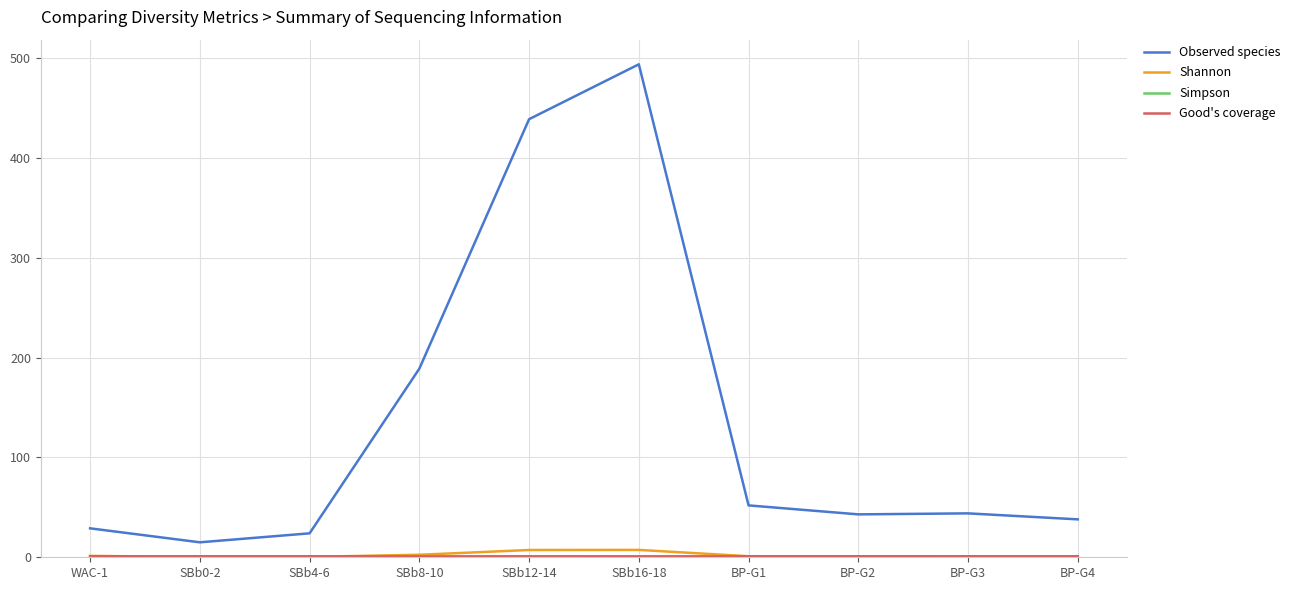

In Observed species, how many points are higher than both neighbors (excluding endpoints)?

2